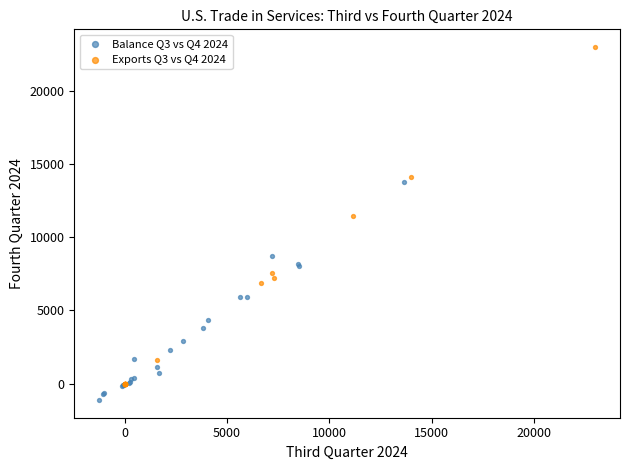

Which series has the largest Y range (max minus min)?

Exports Q3 vs Q4 2024